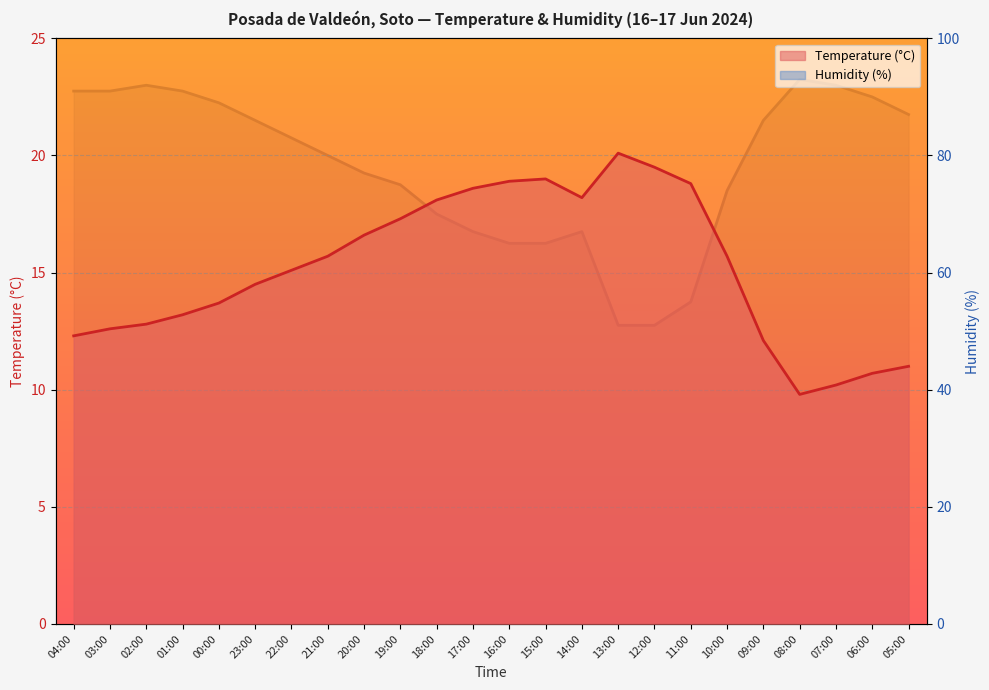

At which category is the sum across all series the highest?

02:00